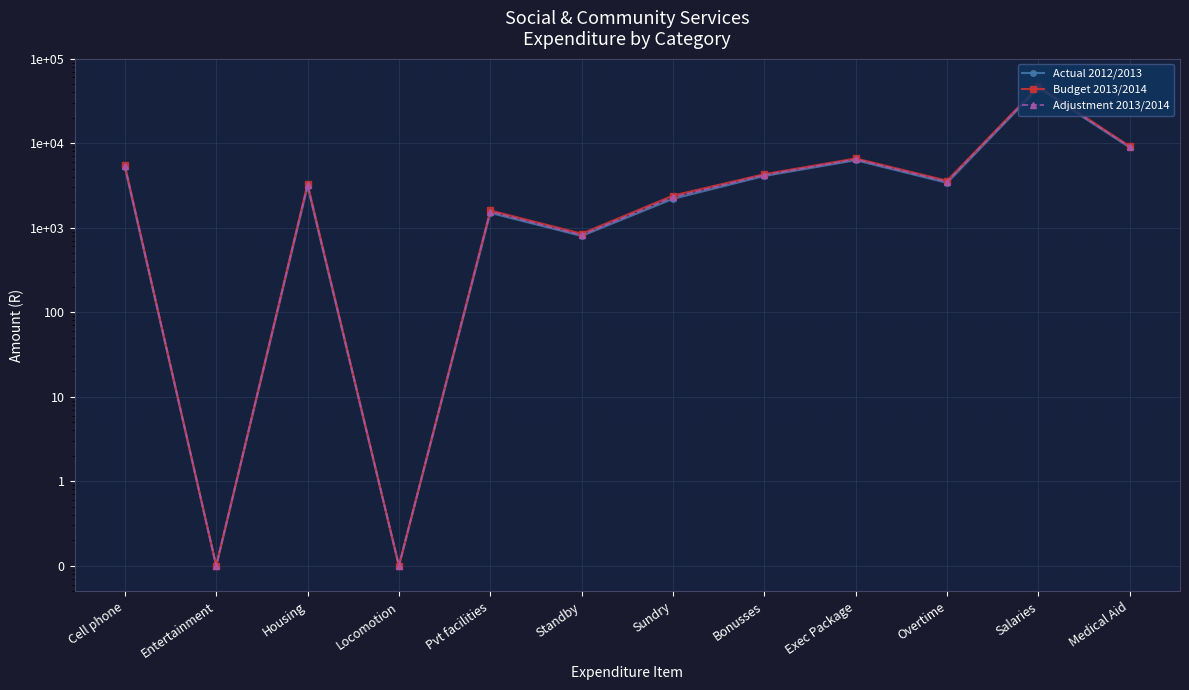

What is the sum of the Actual 2012/2013 values at Housing and Sundry?

5300.0